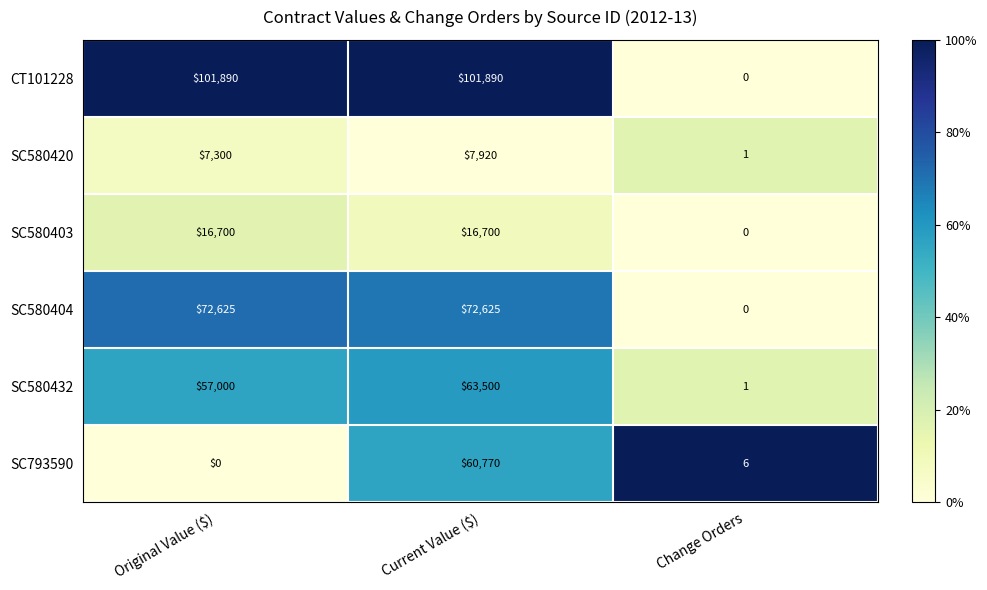

Reading right to left, extract all data points from this chart.

CT101228: 0	101890	101890
SC580420: 1	7920	7300
SC580403: 0	16700	16700
SC580404: 0	72625	72625
SC580432: 1	63500	57000
SC793590: 6	60770	0